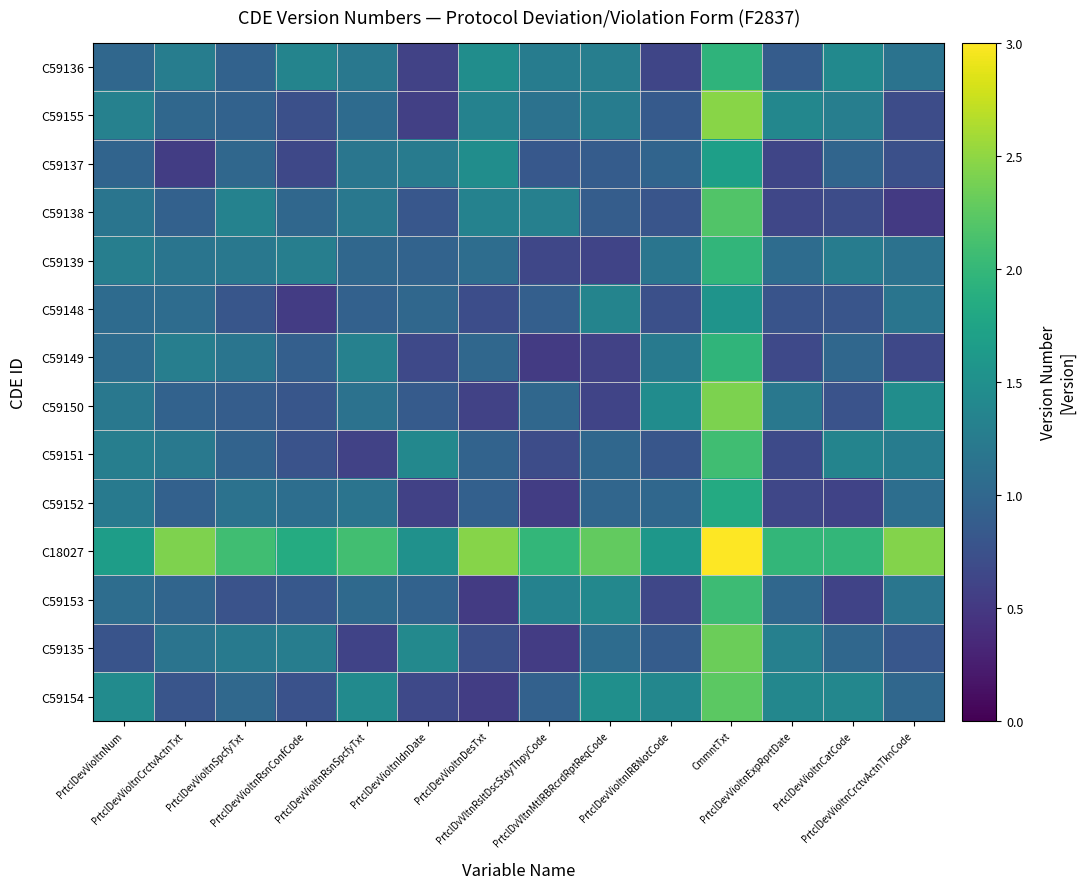

Reading left to right, list all the values displayed in this chart.

C59136: PrtclDevVioltnNum=1.0	PrtclDevVioltnCrctvActnTxt=1.3	PrtclDevVioltnSpcfyTxt=0.9	PrtclDevVioltnRsnConfCode=1.4	PrtclDevVioltnRsnSpcfyTxt=1.2	PrtclDevVioltnIdnDate=0.6	PrtclDevVioltnDesTxt=1.5	PrtclDvVltnRsltDscStdyThpyCode=1.3	PrtclDvVltnMtIRBRcrdRptReqCode=1.3	PrtclDevVioltnIRBNotCode=0.6	CmmntTxt=2.0	PrtclDevVioltnExpRprtDate=0.9	PrtclDevVioltnCatCode=1.4	PrtclDevVioltnCrctvActnTknCode=1.1
C59155: PrtclDevVioltnNum=1.3	PrtclDevVioltnCrctvActnTxt=1.0	PrtclDevVioltnSpcfyTxt=0.9	PrtclDevVioltnRsnConfCode=0.7	PrtclDevVioltnRsnSpcfyTxt=1.1	PrtclDevVioltnIdnDate=0.6	PrtclDevVioltnDesTxt=1.3	PrtclDvVltnRsltDscStdyThpyCode=1.1	PrtclDvVltnMtIRBRcrdRptReqCode=1.3	PrtclDevVioltnIRBNotCode=0.9	CmmntTxt=2.5	PrtclDevVioltnExpRprtDate=1.4	PrtclDevVioltnCatCode=1.3	PrtclDevVioltnCrctvActnTknCode=0.7
C59137: PrtclDevVioltnNum=1.0	PrtclDevVioltnCrctvActnTxt=0.5	PrtclDevVioltnSpcfyTxt=1.0	PrtclDevVioltnRsnConfCode=0.7	PrtclDevVioltnRsnSpcfyTxt=1.2	PrtclDevVioltnIdnDate=1.2	PrtclDevVioltnDesTxt=1.5	PrtclDvVltnRsltDscStdyThpyCode=0.8	PrtclDvVltnMtIRBRcrdRptReqCode=0.9	PrtclDevVioltnIRBNotCode=1.0	CmmntTxt=1.7	PrtclDevVioltnExpRprtDate=0.6	PrtclDevVioltnCatCode=1.0	PrtclDevVioltnCrctvActnTknCode=0.7
C59138: PrtclDevVioltnNum=1.2	PrtclDevVioltnCrctvActnTxt=0.9	PrtclDevVioltnSpcfyTxt=1.3	PrtclDevVioltnRsnConfCode=1.0	PrtclDevVioltnRsnSpcfyTxt=1.2	PrtclDevVioltnIdnDate=0.8	PrtclDevVioltnDesTxt=1.3	PrtclDvVltnRsltDscStdyThpyCode=1.3	PrtclDvVltnMtIRBRcrdRptReqCode=0.9	PrtclDevVioltnIRBNotCode=0.8	CmmntTxt=2.2	PrtclDevVioltnExpRprtDate=0.6	PrtclDevVioltnCatCode=0.7	PrtclDevVioltnCrctvActnTknCode=0.5
C59139: PrtclDevVioltnNum=1.3	PrtclDevVioltnCrctvActnTxt=1.2	PrtclDevVioltnSpcfyTxt=1.2	PrtclDevVioltnRsnConfCode=1.3	PrtclDevVioltnRsnSpcfyTxt=1.0	PrtclDevVioltnIdnDate=1.0	PrtclDevVioltnDesTxt=1.1	PrtclDvVltnRsltDscStdyThpyCode=0.6	PrtclDvVltnMtIRBRcrdRptReqCode=0.6	PrtclDevVioltnIRBNotCode=1.2	CmmntTxt=2.0	PrtclDevVioltnExpRprtDate=1.1	PrtclDevVioltnCatCode=1.3	PrtclDevVioltnCrctvActnTknCode=1.1
C59148: PrtclDevVioltnNum=1.1	PrtclDevVioltnCrctvActnTxt=1.1	PrtclDevVioltnSpcfyTxt=0.8	PrtclDevVioltnRsnConfCode=0.5	PrtclDevVioltnRsnSpcfyTxt=0.9	PrtclDevVioltnIdnDate=1.0	PrtclDevVioltnDesTxt=0.7	PrtclDvVltnRsltDscStdyThpyCode=0.9	PrtclDvVltnMtIRBRcrdRptReqCode=1.4	PrtclDevVioltnIRBNotCode=0.7	CmmntTxt=1.6	PrtclDevVioltnExpRprtDate=0.8	PrtclDevVioltnCatCode=0.8	PrtclDevVioltnCrctvActnTknCode=1.2
C59149: PrtclDevVioltnNum=1.1	PrtclDevVioltnCrctvActnTxt=1.3	PrtclDevVioltnSpcfyTxt=1.2	PrtclDevVioltnRsnConfCode=0.9	PrtclDevVioltnRsnSpcfyTxt=1.3	PrtclDevVioltnIdnDate=0.7	PrtclDevVioltnDesTxt=1.0	PrtclDvVltnRsltDscStdyThpyCode=0.5	PrtclDvVltnMtIRBRcrdRptReqCode=0.6	PrtclDevVioltnIRBNotCode=1.2	CmmntTxt=2.0	PrtclDevVioltnExpRprtDate=0.7	PrtclDevVioltnCatCode=1.0	PrtclDevVioltnCrctvActnTknCode=0.7
C59150: PrtclDevVioltnNum=1.2	PrtclDevVioltnCrctvActnTxt=0.9	PrtclDevVioltnSpcfyTxt=0.9	PrtclDevVioltnRsnConfCode=0.8	PrtclDevVioltnRsnSpcfyTxt=1.1	PrtclDevVioltnIdnDate=0.9	PrtclDevVioltnDesTxt=0.6	PrtclDvVltnRsltDscStdyThpyCode=1.0	PrtclDvVltnMtIRBRcrdRptReqCode=0.6	PrtclDevVioltnIRBNotCode=1.5	CmmntTxt=2.4	PrtclDevVioltnExpRprtDate=1.2	PrtclDevVioltnCatCode=0.8	PrtclDevVioltnCrctvActnTknCode=1.5
C59151: PrtclDevVioltnNum=1.3	PrtclDevVioltnCrctvActnTxt=1.2	PrtclDevVioltnSpcfyTxt=0.9	PrtclDevVioltnRsnConfCode=0.8	PrtclDevVioltnRsnSpcfyTxt=0.6	PrtclDevVioltnIdnDate=1.4	PrtclDevVioltnDesTxt=1.0	PrtclDvVltnRsltDscStdyThpyCode=0.7	PrtclDvVltnMtIRBRcrdRptReqCode=1.0	PrtclDevVioltnIRBNotCode=0.8	CmmntTxt=2.1	PrtclDevVioltnExpRprtDate=0.7	PrtclDevVioltnCatCode=1.4	PrtclDevVioltnCrctvActnTknCode=1.3
C59152: PrtclDevVioltnNum=1.2	PrtclDevVioltnCrctvActnTxt=0.9	PrtclDevVioltnSpcfyTxt=1.1	PrtclDevVioltnRsnConfCode=1.1	PrtclDevVioltnRsnSpcfyTxt=1.1	PrtclDevVioltnIdnDate=0.6	PrtclDevVioltnDesTxt=0.9	PrtclDvVltnRsltDscStdyThpyCode=0.5	PrtclDvVltnMtIRBRcrdRptReqCode=1.0	PrtclDevVioltnIRBNotCode=1.0	CmmntTxt=1.8	PrtclDevVioltnExpRprtDate=0.6	PrtclDevVioltnCatCode=0.6	PrtclDevVioltnCrctvActnTknCode=1.1
C18027: PrtclDevVioltnNum=1.7	PrtclDevVioltnCrctvActnTxt=2.4	PrtclDevVioltnSpcfyTxt=2.1	PrtclDevVioltnRsnConfCode=1.8	PrtclDevVioltnRsnSpcfyTxt=2.1	PrtclDevVioltnIdnDate=1.5	PrtclDevVioltnDesTxt=2.5	PrtclDvVltnRsltDscStdyThpyCode=2.0	PrtclDvVltnMtIRBRcrdRptReqCode=2.3	PrtclDevVioltnIRBNotCode=1.6	CmmntTxt=3.0	PrtclDevVioltnExpRprtDate=2.0	PrtclDevVioltnCatCode=2.0	PrtclDevVioltnCrctvActnTknCode=2.4
C59153: PrtclDevVioltnNum=1.1	PrtclDevVioltnCrctvActnTxt=1.0	PrtclDevVioltnSpcfyTxt=0.8	PrtclDevVioltnRsnConfCode=0.8	PrtclDevVioltnRsnSpcfyTxt=1.0	PrtclDevVioltnIdnDate=0.9	PrtclDevVioltnDesTxt=0.5	PrtclDvVltnRsltDscStdyThpyCode=1.3	PrtclDvVltnMtIRBRcrdRptReqCode=1.4	PrtclDevVioltnIRBNotCode=0.6	CmmntTxt=2.1	PrtclDevVioltnExpRprtDate=1.0	PrtclDevVioltnCatCode=0.6	PrtclDevVioltnCrctvActnTknCode=1.2
C59135: PrtclDevVioltnNum=0.8	PrtclDevVioltnCrctvActnTxt=1.2	PrtclDevVioltnSpcfyTxt=1.2	PrtclDevVioltnRsnConfCode=1.3	PrtclDevVioltnRsnSpcfyTxt=0.6	PrtclDevVioltnIdnDate=1.4	PrtclDevVioltnDesTxt=0.7	PrtclDvVltnRsltDscStdyThpyCode=0.5	PrtclDvVltnMtIRBRcrdRptReqCode=1.1	PrtclDevVioltnIRBNotCode=0.9	CmmntTxt=2.3	PrtclDevVioltnExpRprtDate=1.3	PrtclDevVioltnCatCode=1.0	PrtclDevVioltnCrctvActnTknCode=0.8
C59154: PrtclDevVioltnNum=1.5	PrtclDevVioltnCrctvActnTxt=0.8	PrtclDevVioltnSpcfyTxt=1.0	PrtclDevVioltnRsnConfCode=0.8	PrtclDevVioltnRsnSpcfyTxt=1.4	PrtclDevVioltnIdnDate=0.7	PrtclDevVioltnDesTxt=0.5	PrtclDvVltnRsltDscStdyThpyCode=0.9	PrtclDvVltnMtIRBRcrdRptReqCode=1.5	PrtclDevVioltnIRBNotCode=1.4	CmmntTxt=2.2	PrtclDevVioltnExpRprtDate=1.4	PrtclDevVioltnCatCode=1.4	PrtclDevVioltnCrctvActnTknCode=1.0